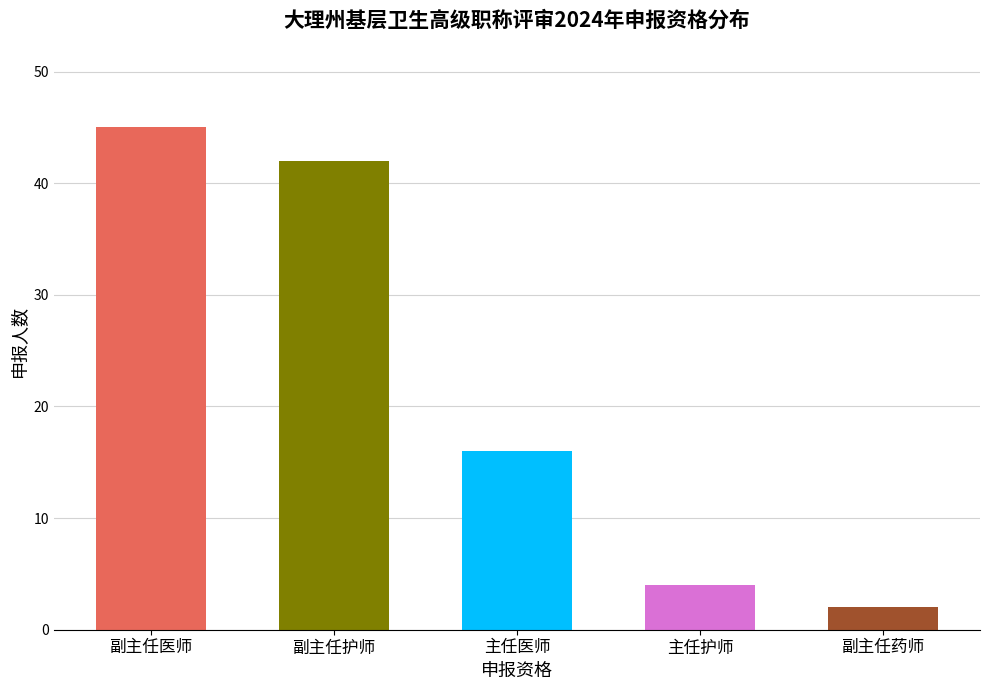

Are the bars grouped side by side (vs. stacked)?

No